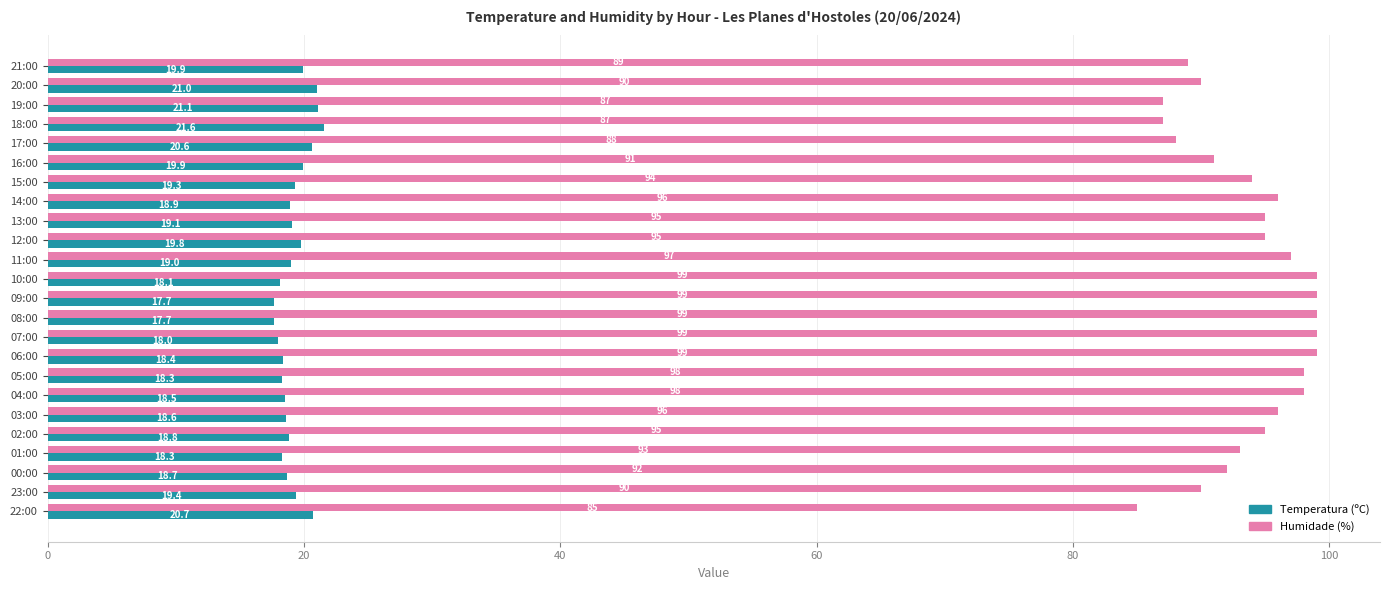

True or false: Humidade (%) has a value of 138.4 at 07:00.

False